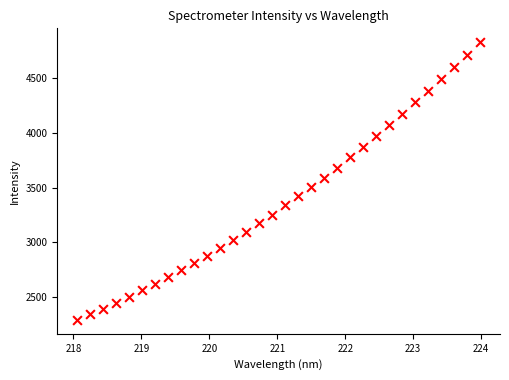

What is the range of Y values (max minus min)?

2541.7